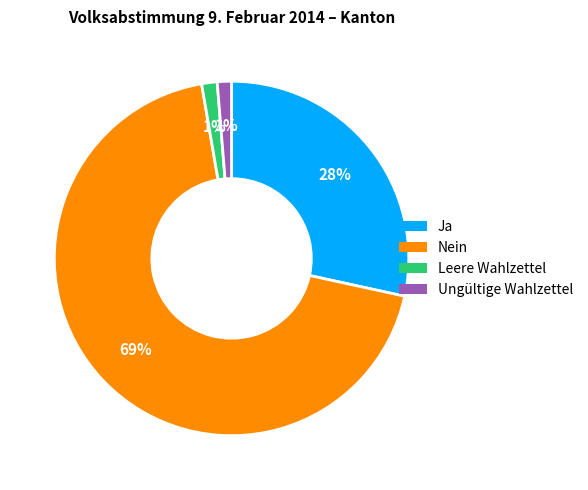

Is it true that Ungültige Wahlzettel is 1% of the pie?

True